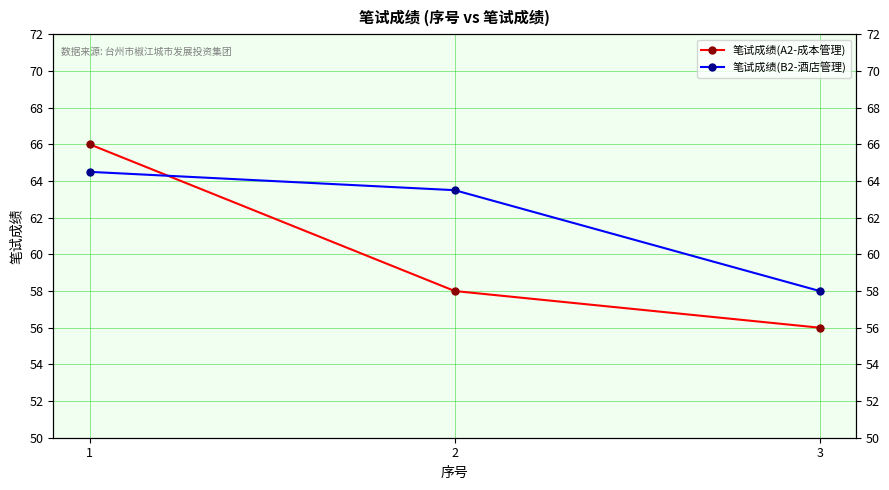

Rank the series by their average value, from lowest to highest.

笔试成绩(A2-成本管理), 笔试成绩(B2-酒店管理)